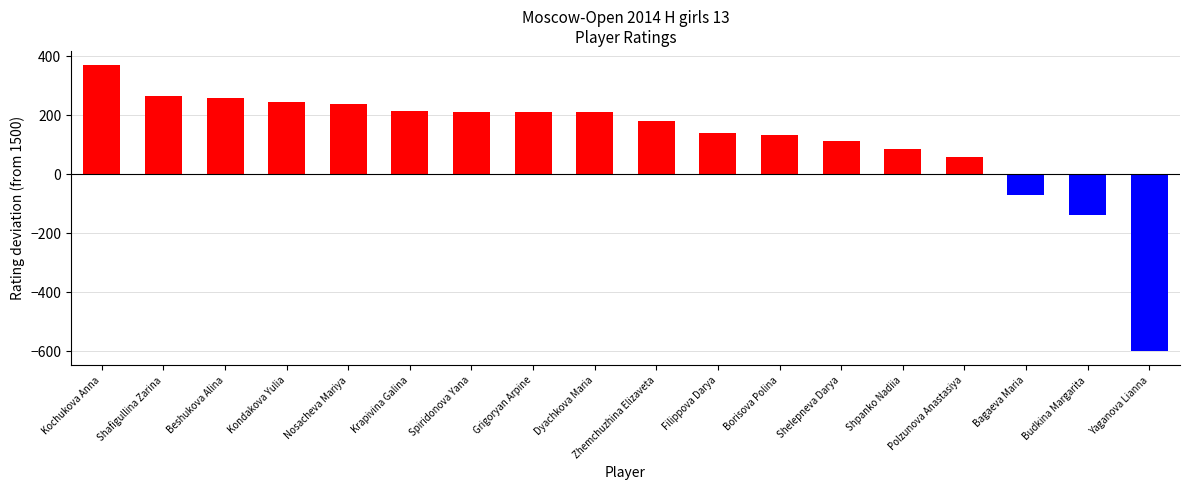

Which label corresponds to the smallest value in the chart?

Yaganova Lianna